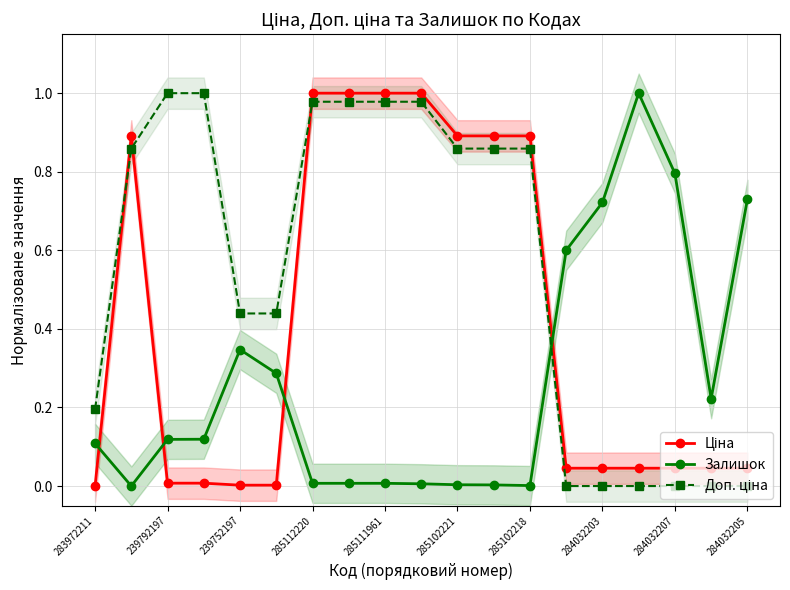

True or false: Залишок has a value of 0.8 at 284032207.

True